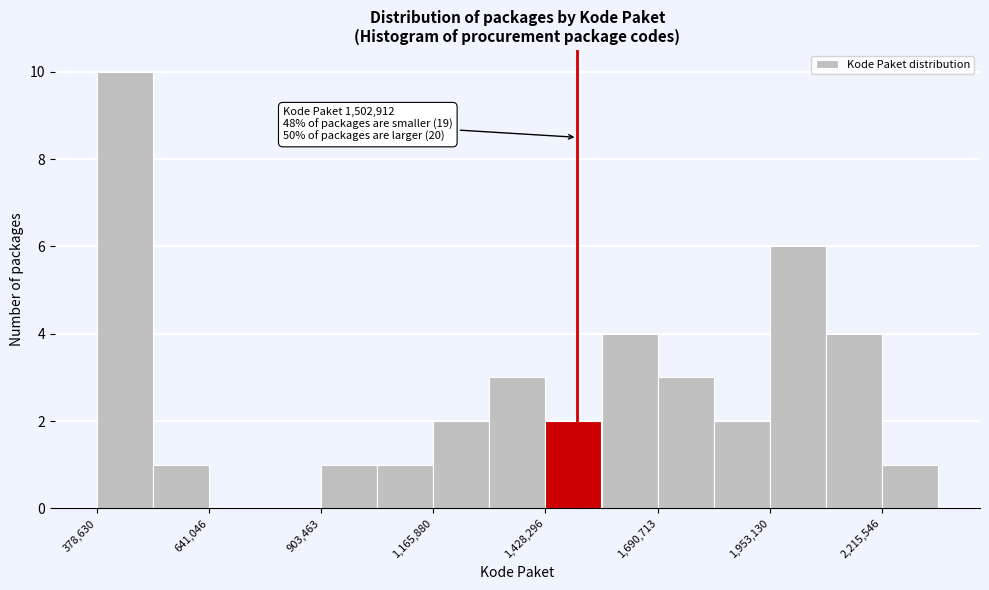

Read against the x-axis, roughly where is the centre of the tallest bar?

450000